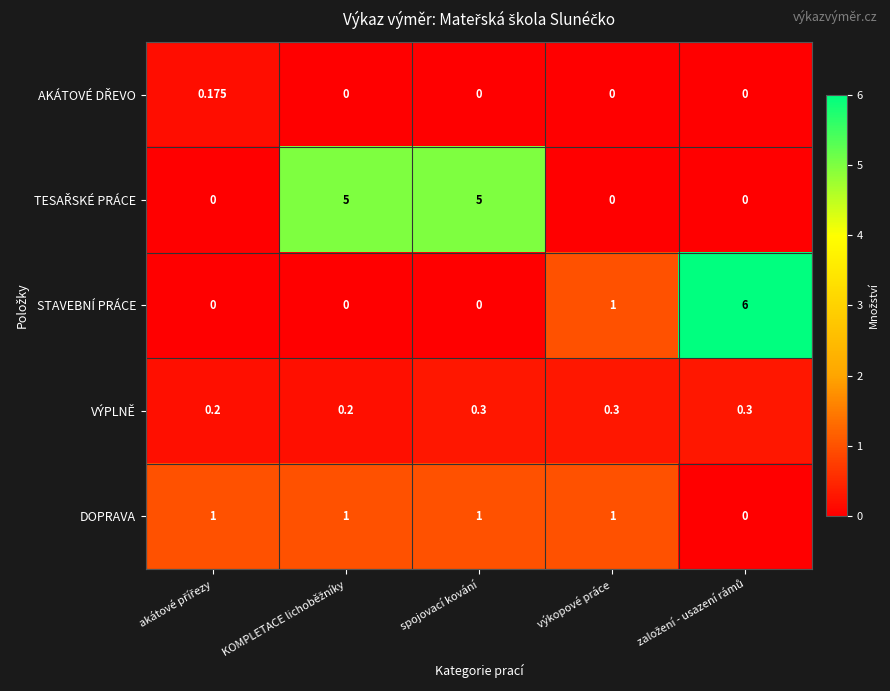

Which series has the largest range (max minus min)?

STAVEBNÍ PRÁCE